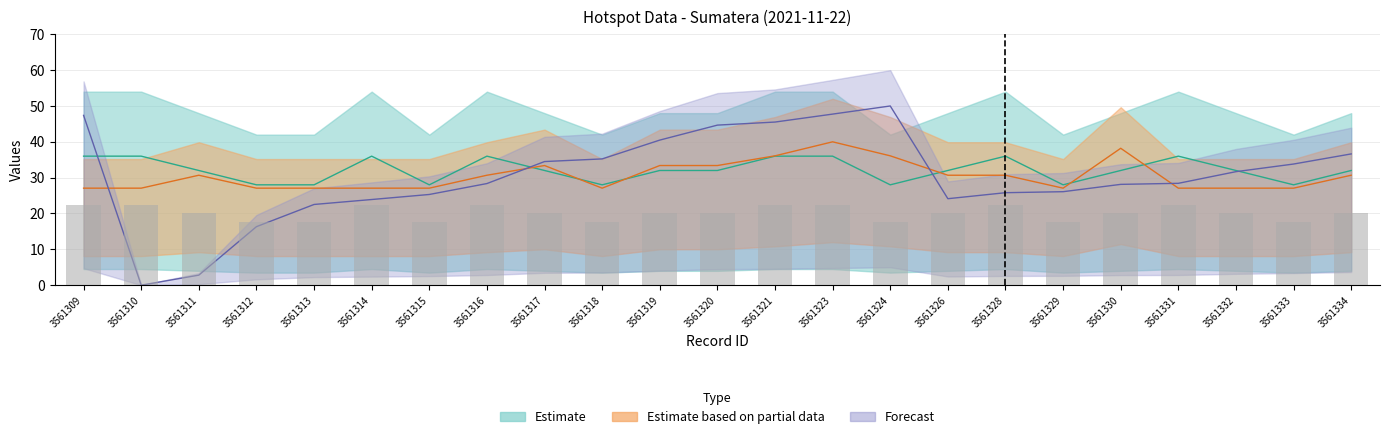

How many bars are there in total?

69